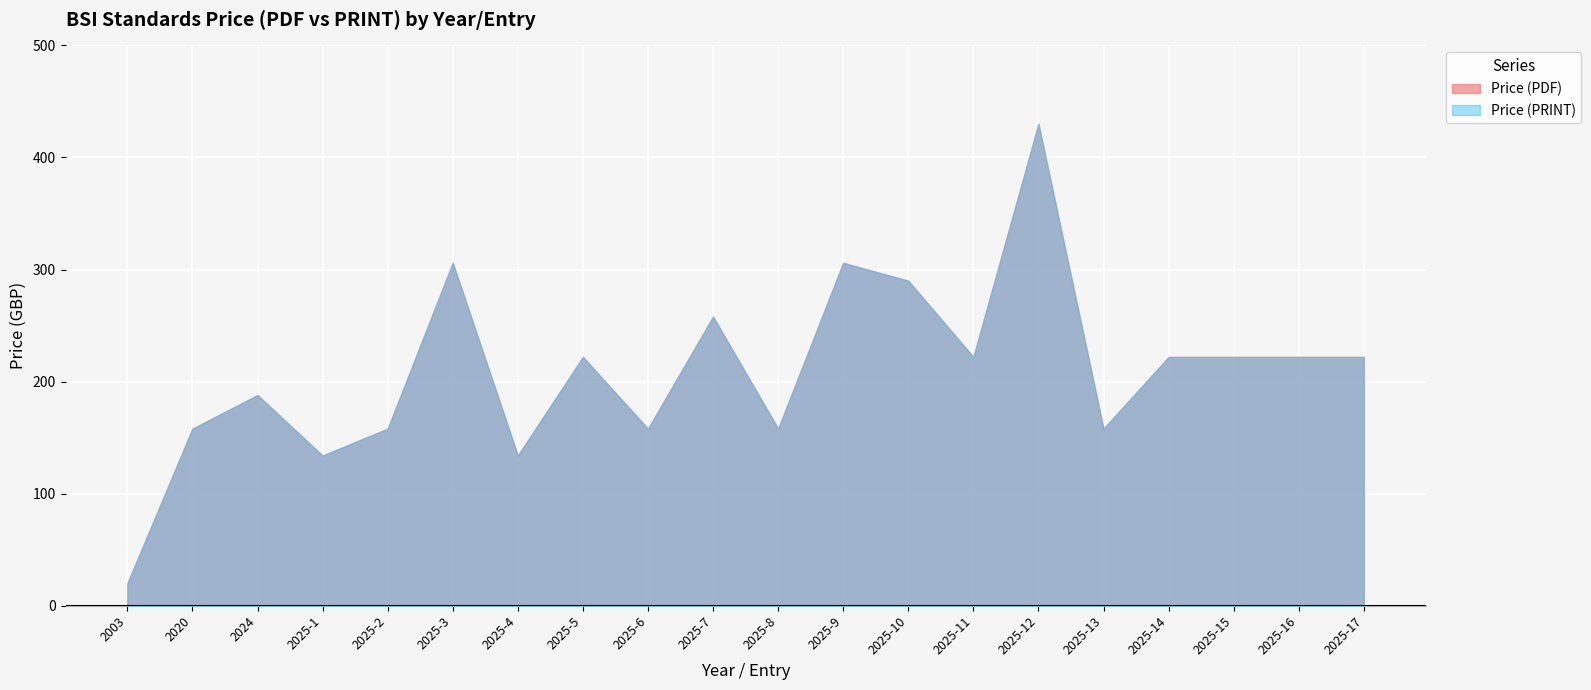

What position from the right is 2025-8?

10